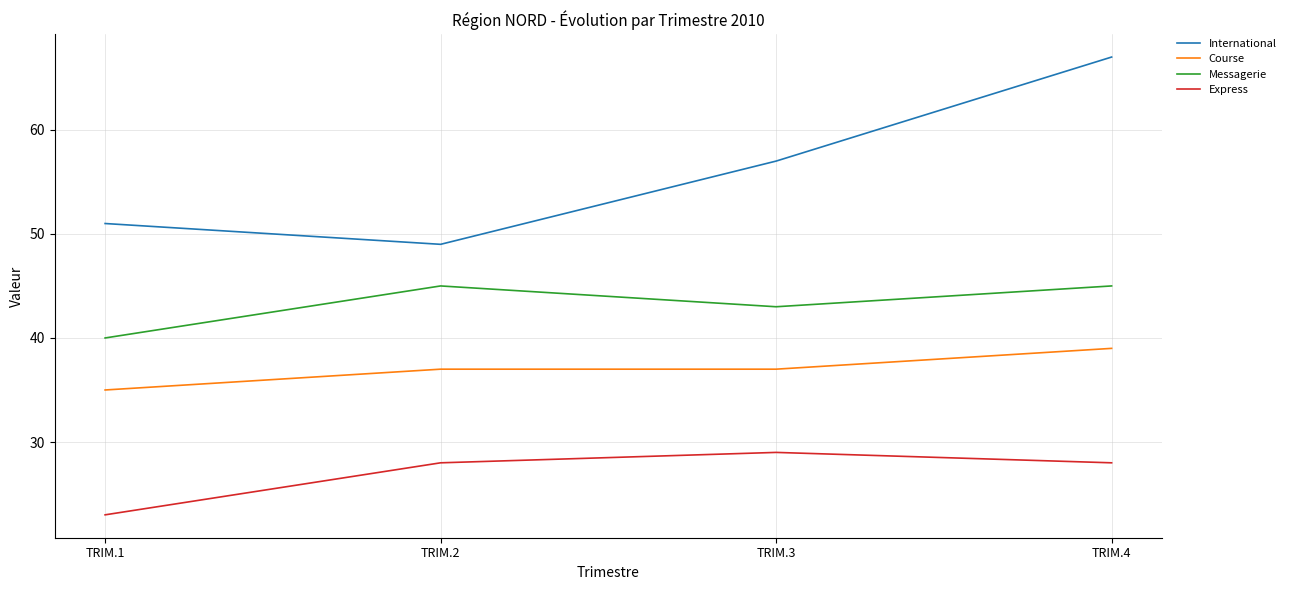

Is the value of Course at TRIM.2 greater than the value of International at TRIM.2?

No